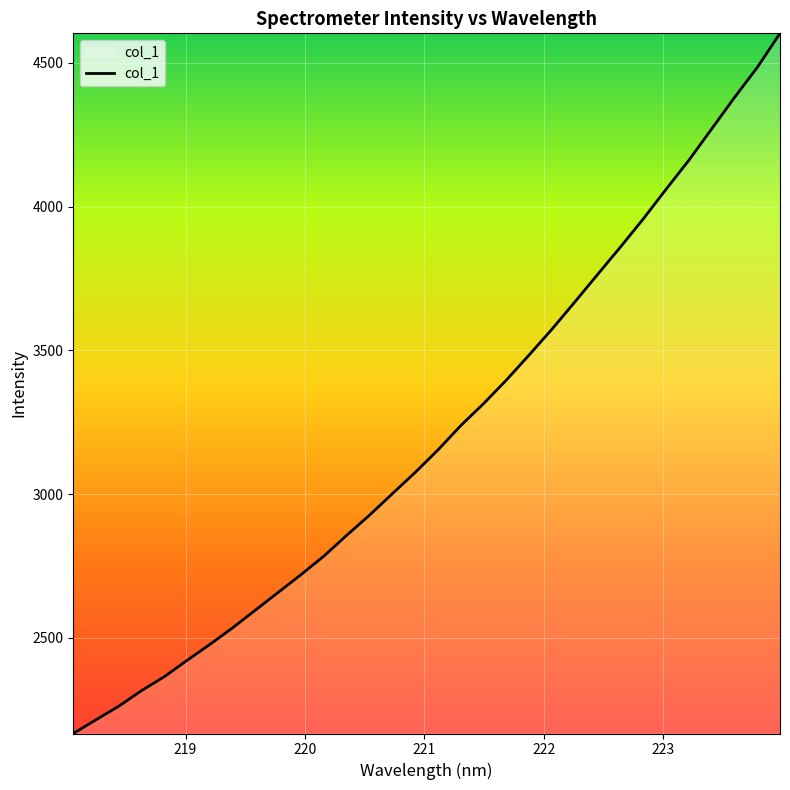

What is the greatest value displayed?

4602.6